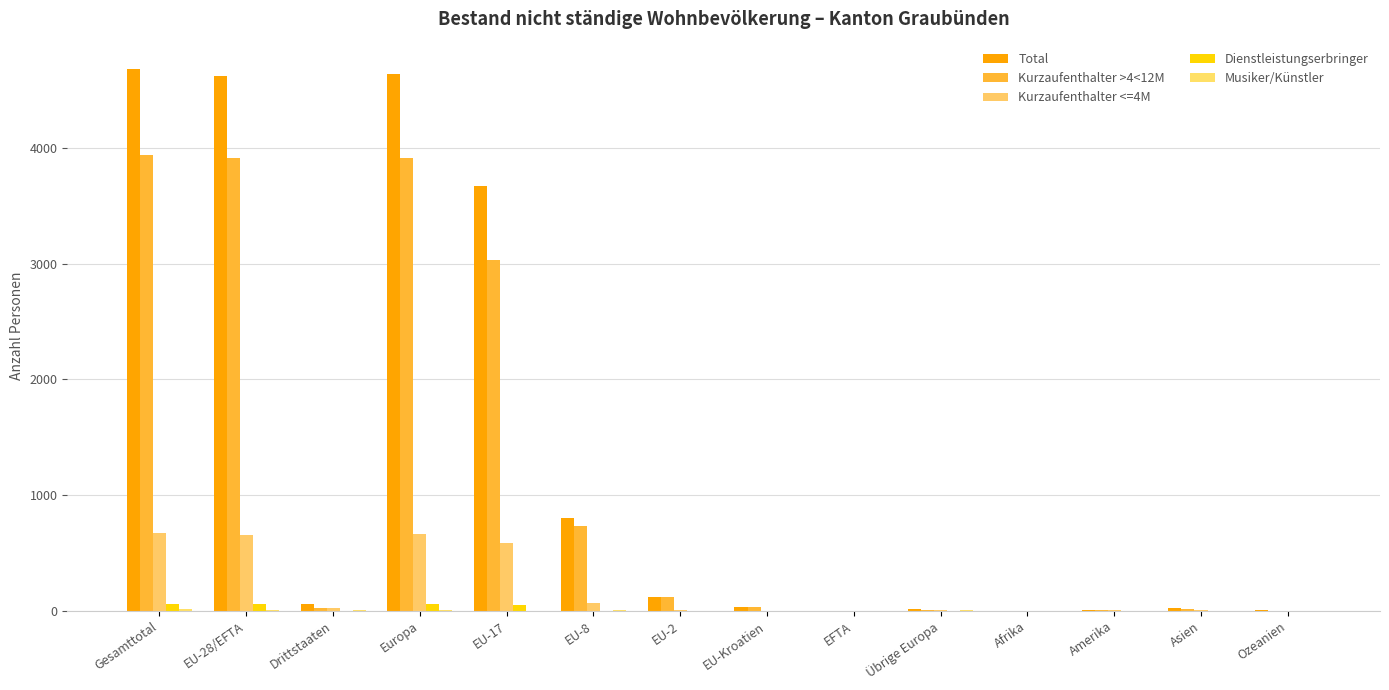

Is the value of Kurzaufenthalter <=4M at Drittstaaten greater than the value of Musiker/Künstler at EU-17?

Yes